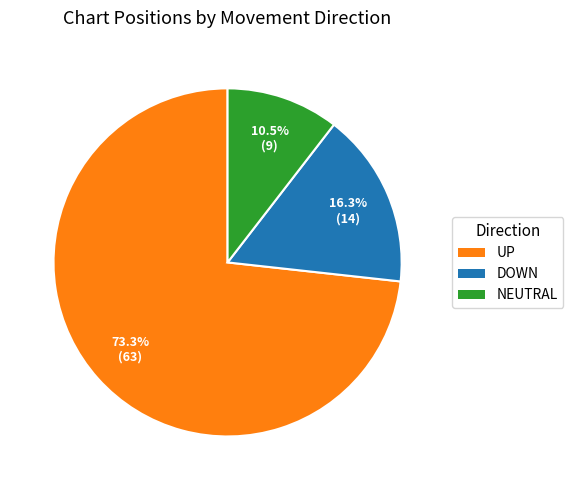

Which slice represents more than half of the pie?

UP